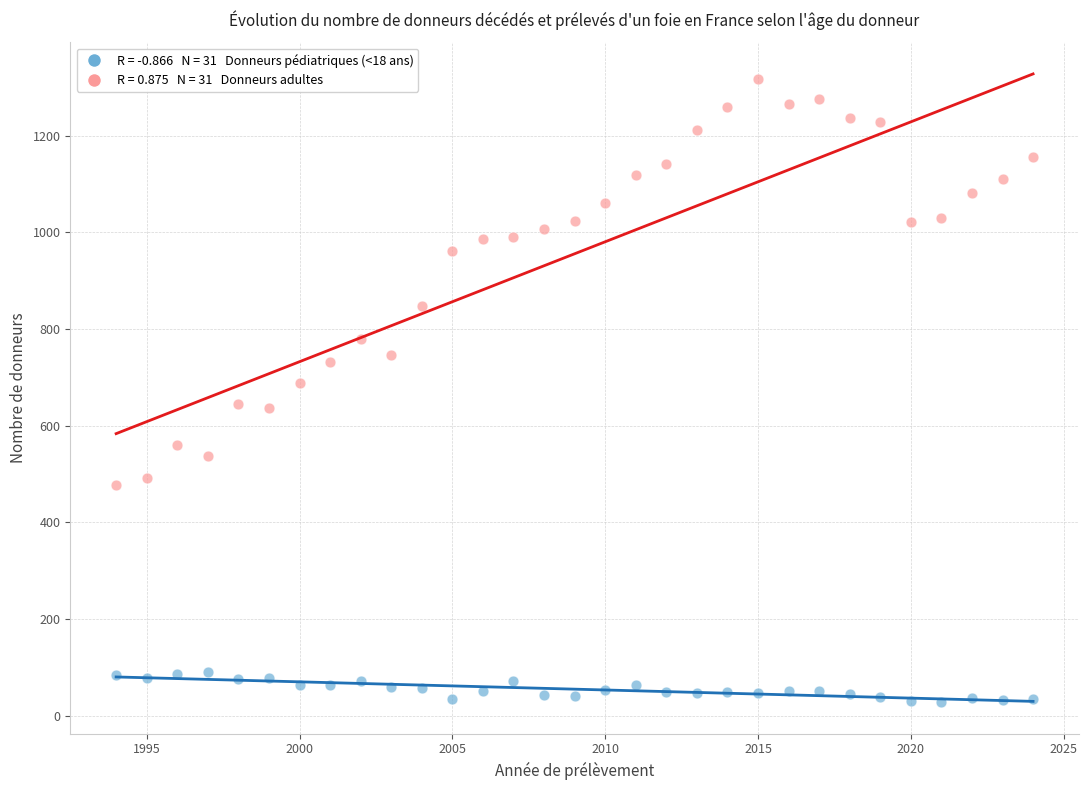

Across all data points, what is the range of Y values (max minus min)?

1288